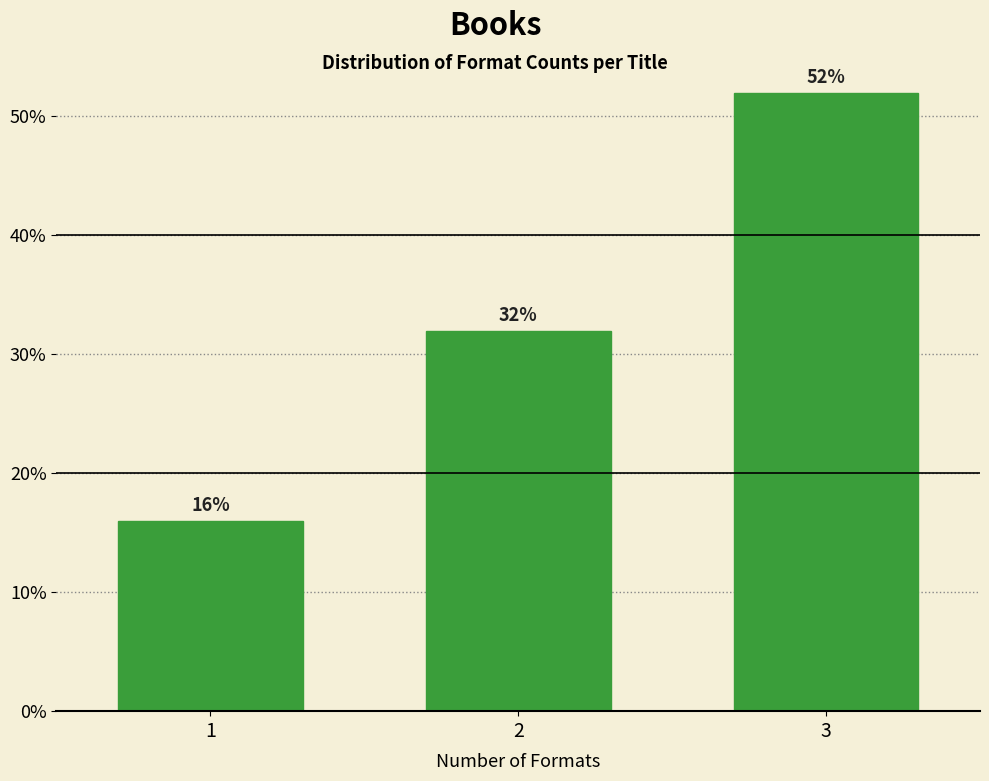

Reading left to right, list all the values displayed in this chart.

16	32	52